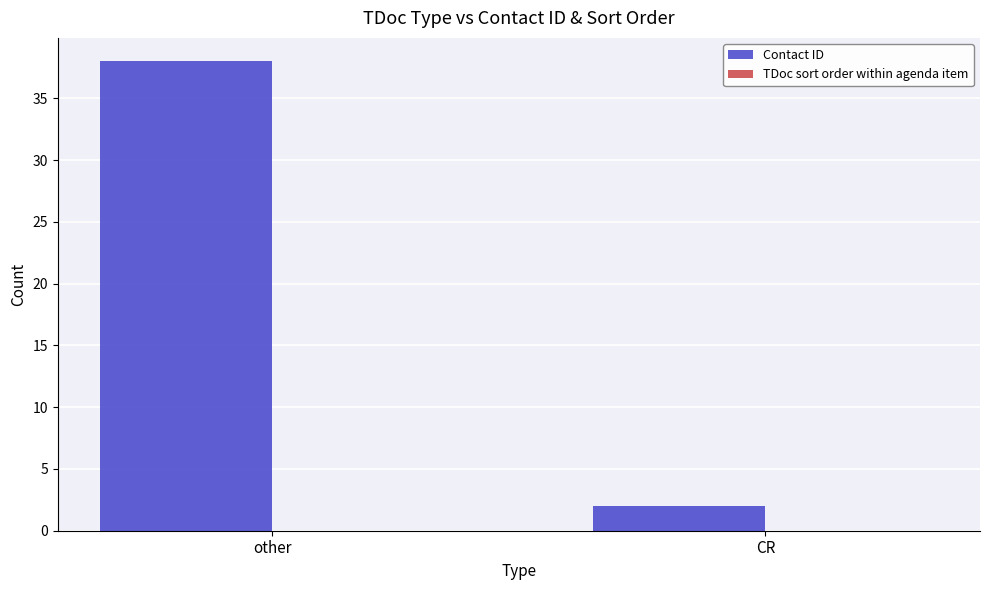

List the labels in order of value, smallest first.

CR, other